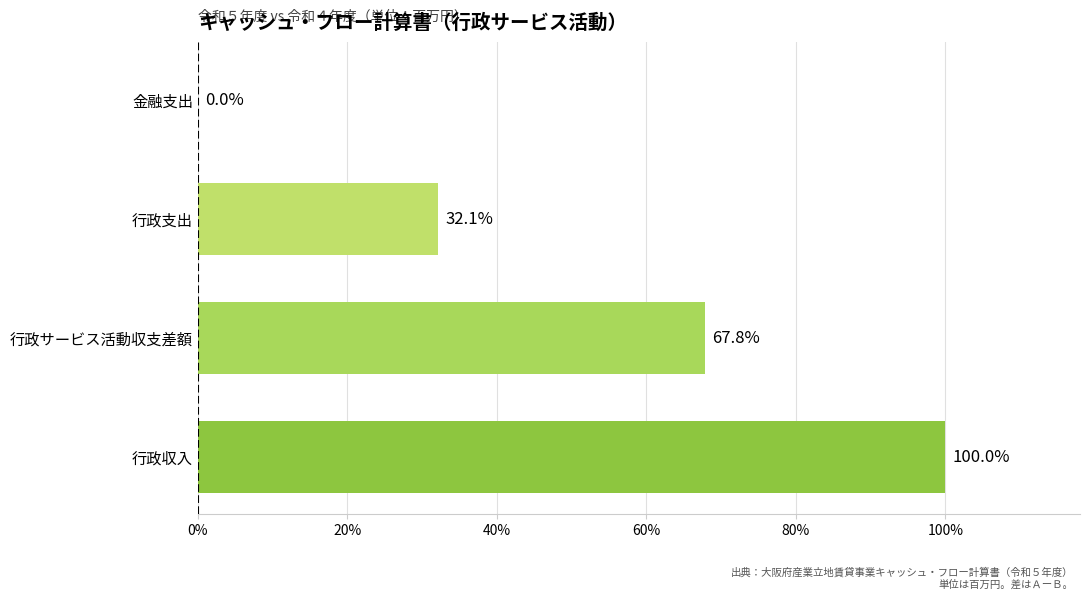

Where is the data nearest to the value 50?

行政サービス活動収支差額